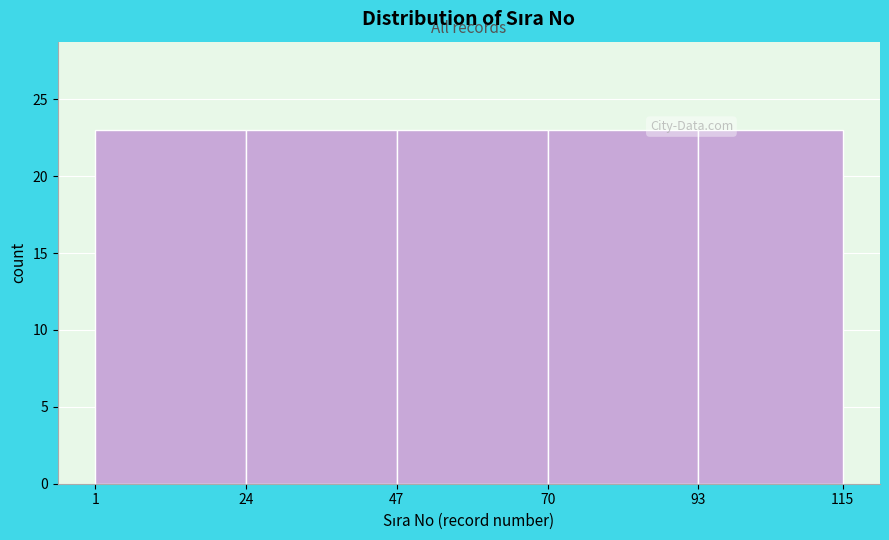

What is the height of the bar covering 47 to 70 on the x-axis? The values are not printed on the chart, so give them approximately, as read against the axis.

23